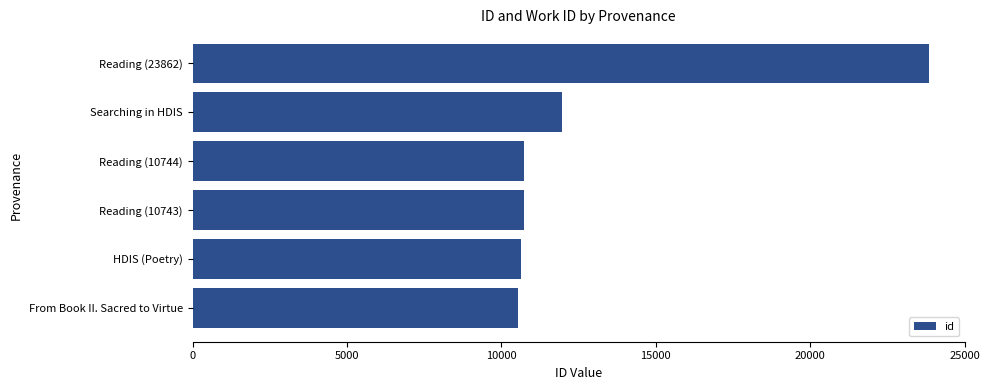

Approximately how many times larger is the value at Reading (10744) compared to HDIS (Poetry)?

1.0